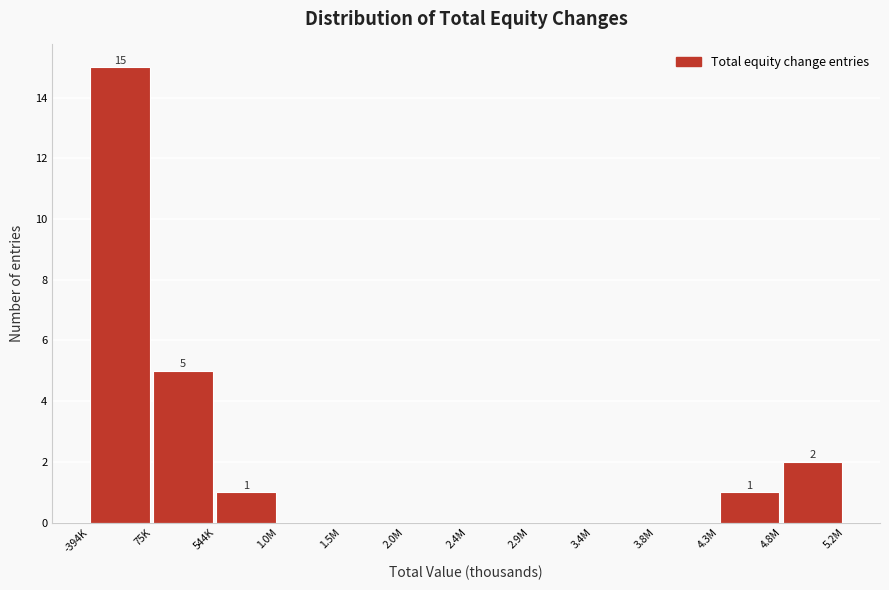

Reading left to right, transcribe all the data shown in this chart.

-394K=15	75K=5	544K=1	1.0M=0	1.5M=0	2.0M=0	2.4M=0	2.9M=0	3.4M=0	3.8M=0	4.3M=1	4.8M=2